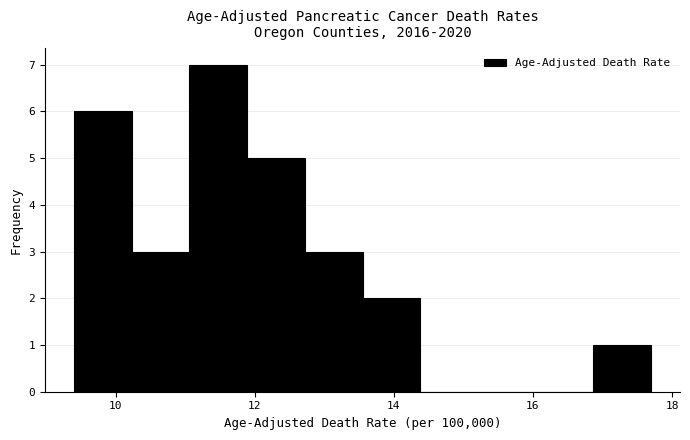

Over which range of the x-axis is the bar tallest?

11.0 to 11.8